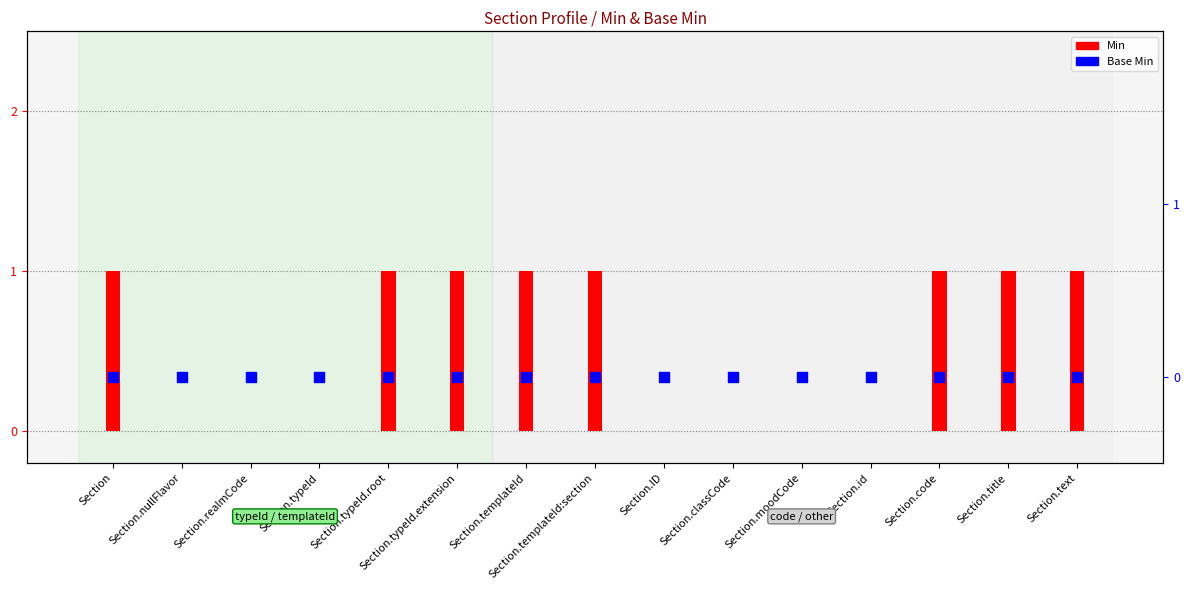

Which series has the widest spread of Y values?

Min